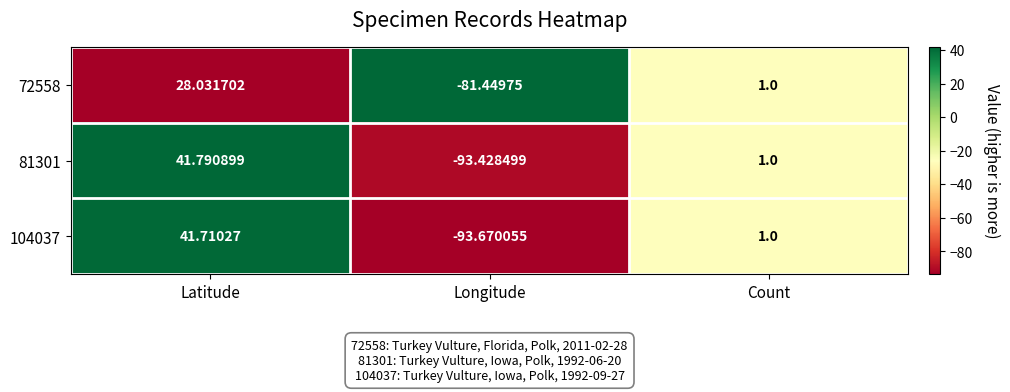

Where is 72558 nearest to the value -26?

Count